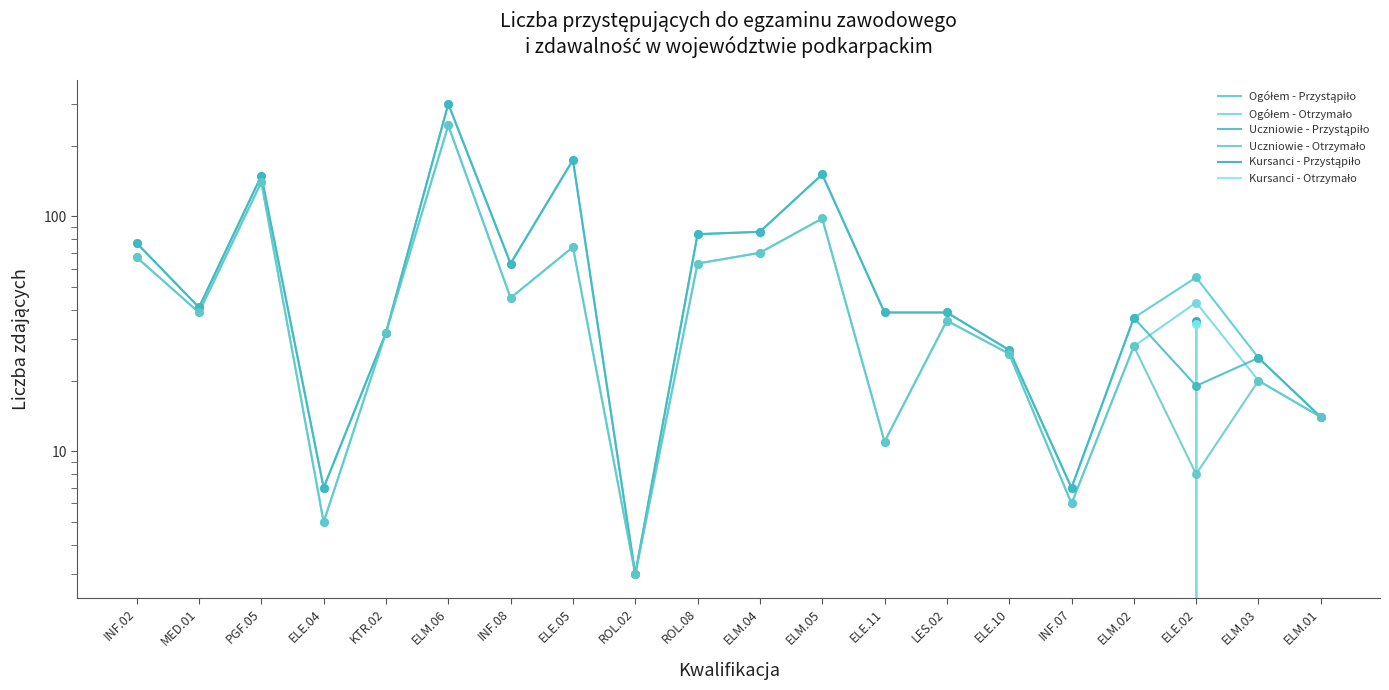

At how many categories does at least one series exceed 271?

1